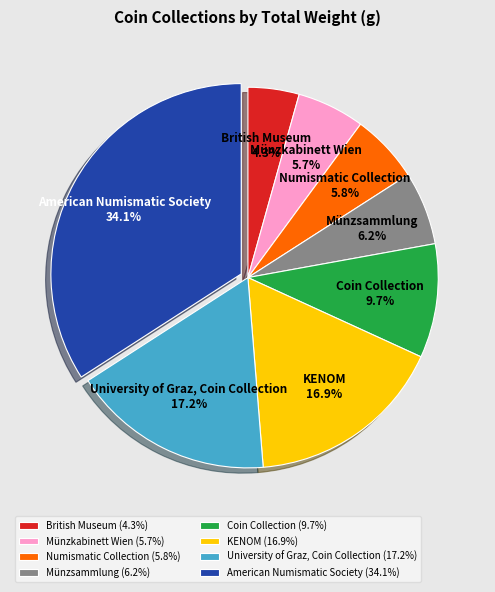

Approximately how many times larger is the value at Münzsammlung compared to Münzkabinett Wien?

1.1